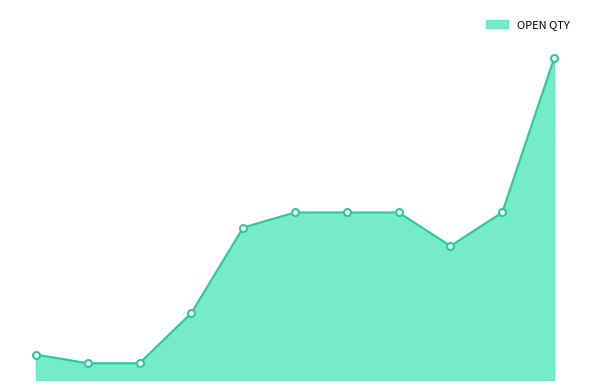

What is the label of the 7th point from the right?

21/03/2020